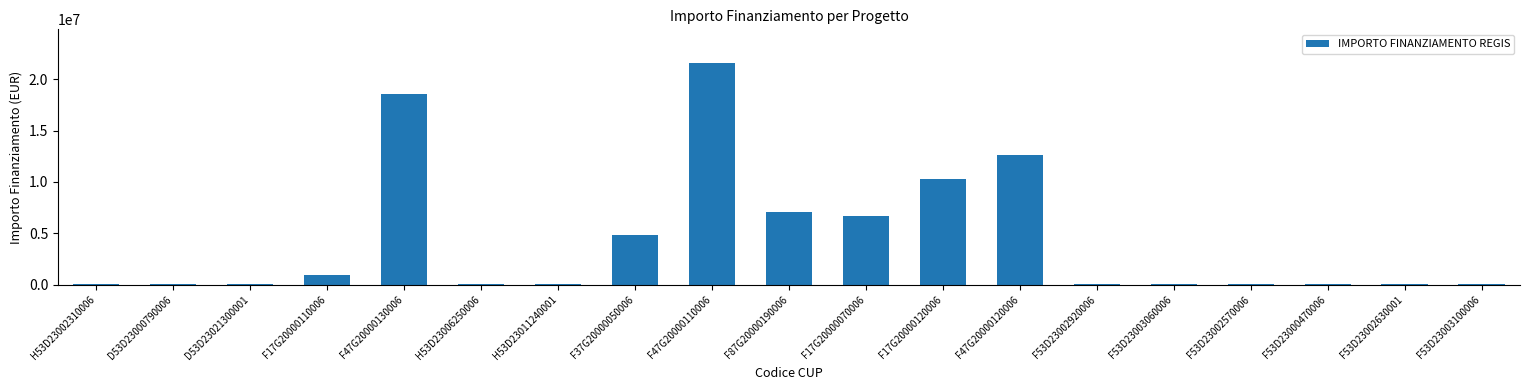

At which label is the value closest to 10820342?

F17G20000120006